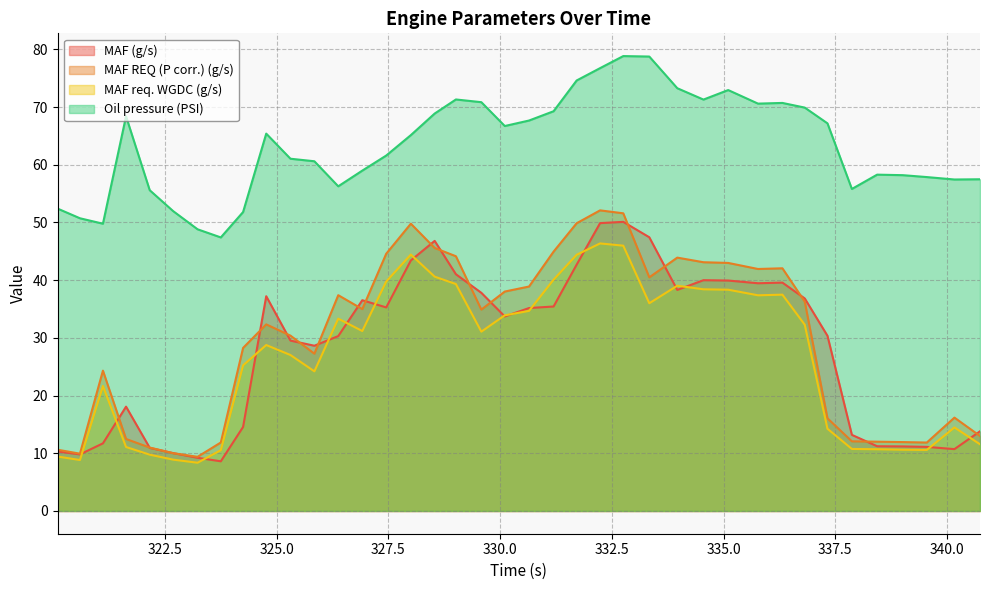

What is the label of the 21st point from the left?

330.648